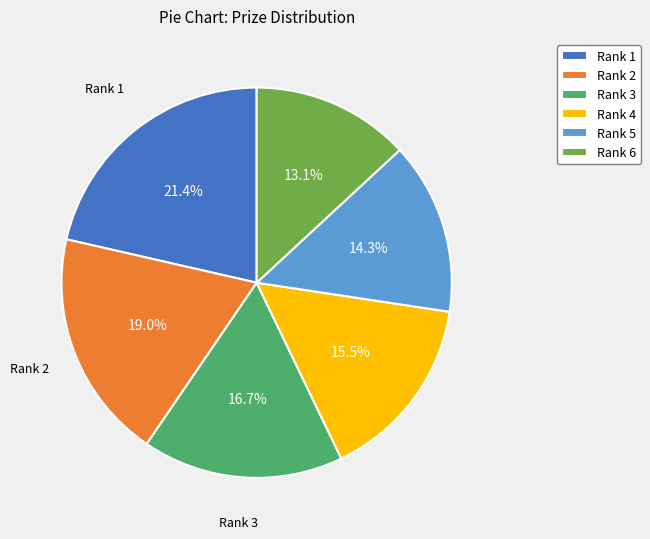

What is the ratio of the value at Rank 5 to the value at Rank 3?

0.9